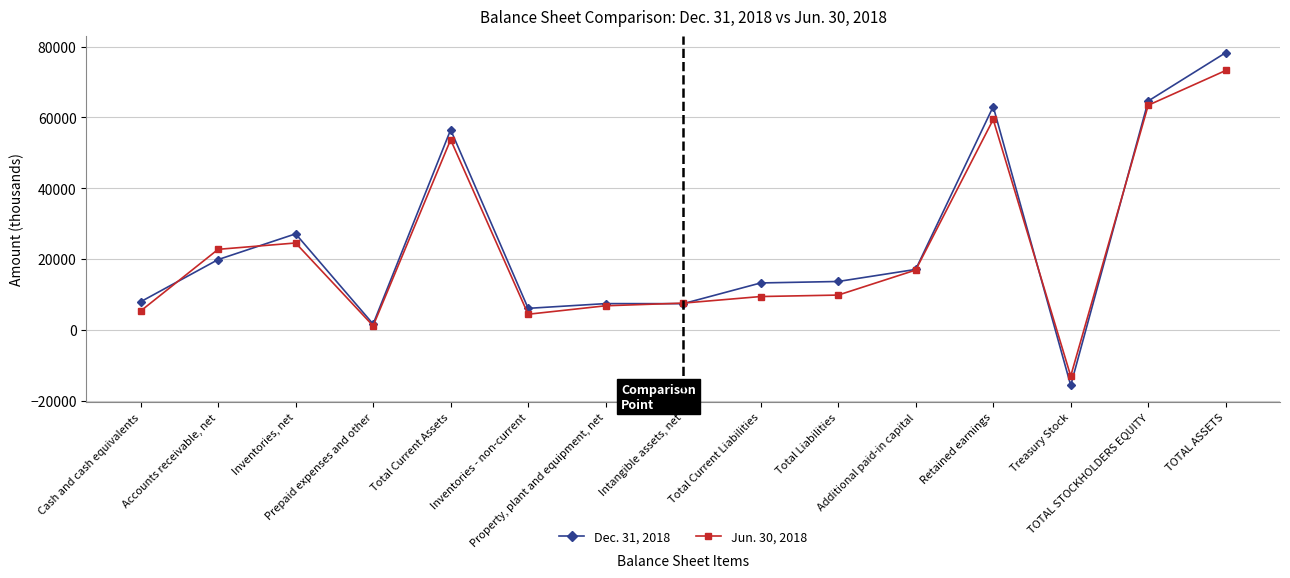

Which series has the widest spread of values?

Dec. 31, 2018